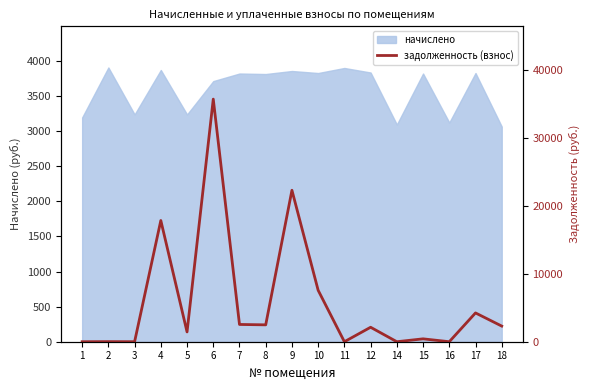

What is the lowest value of the начислено series?

3067.2